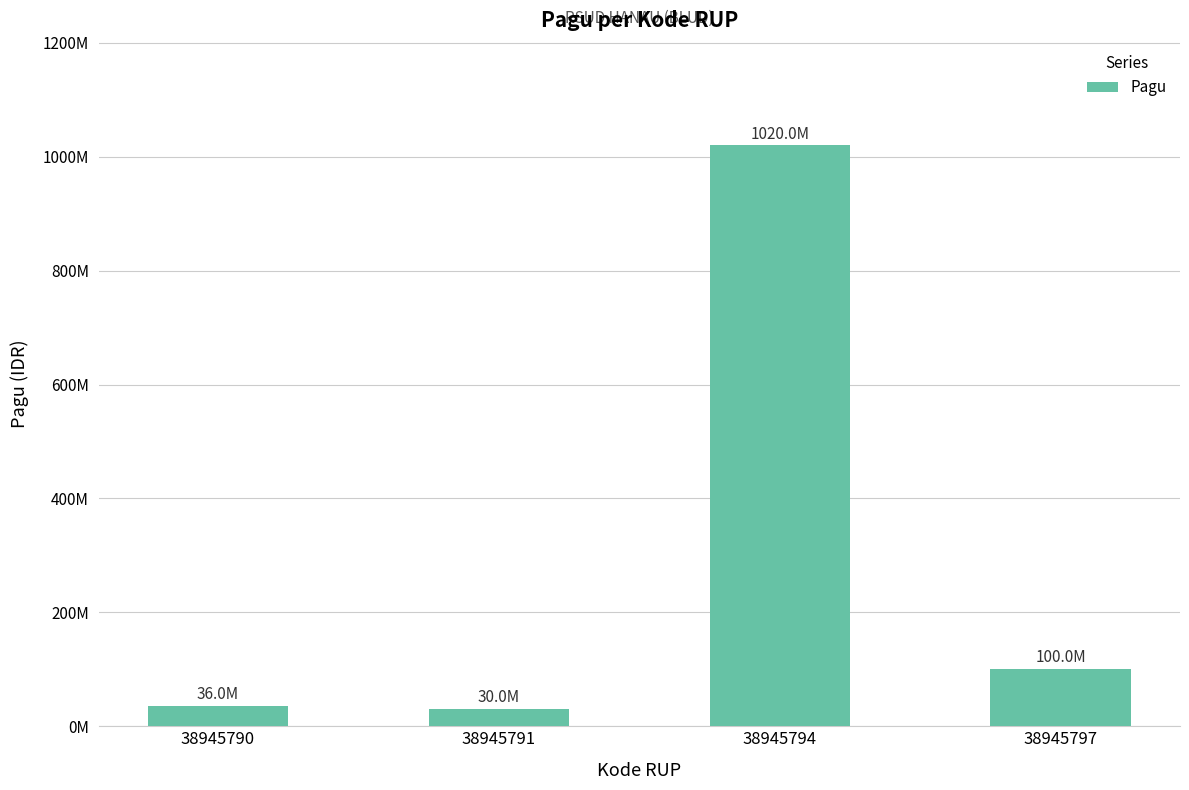

Read the value at 38945790, to the nearest 50.

36000000